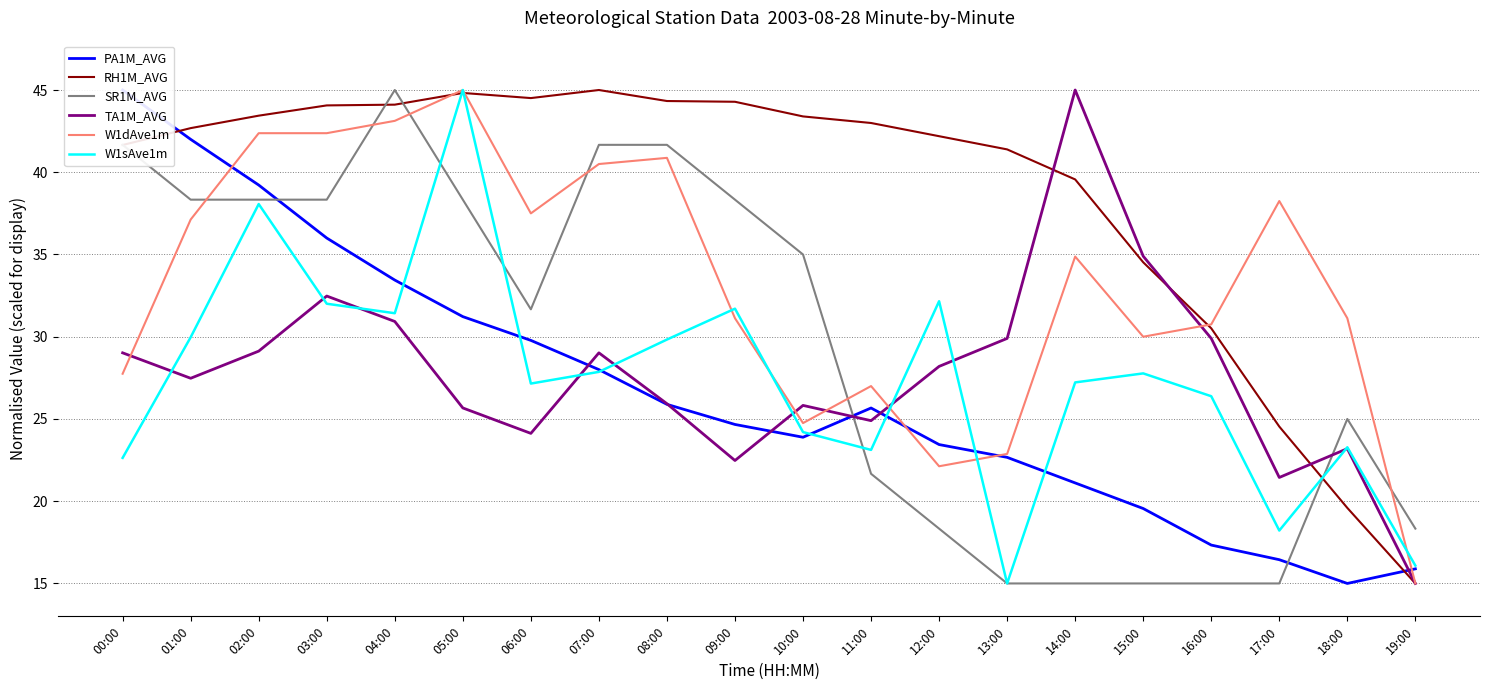

How many times do TA1M_AVG and SR1M_AVG cross each other?

2